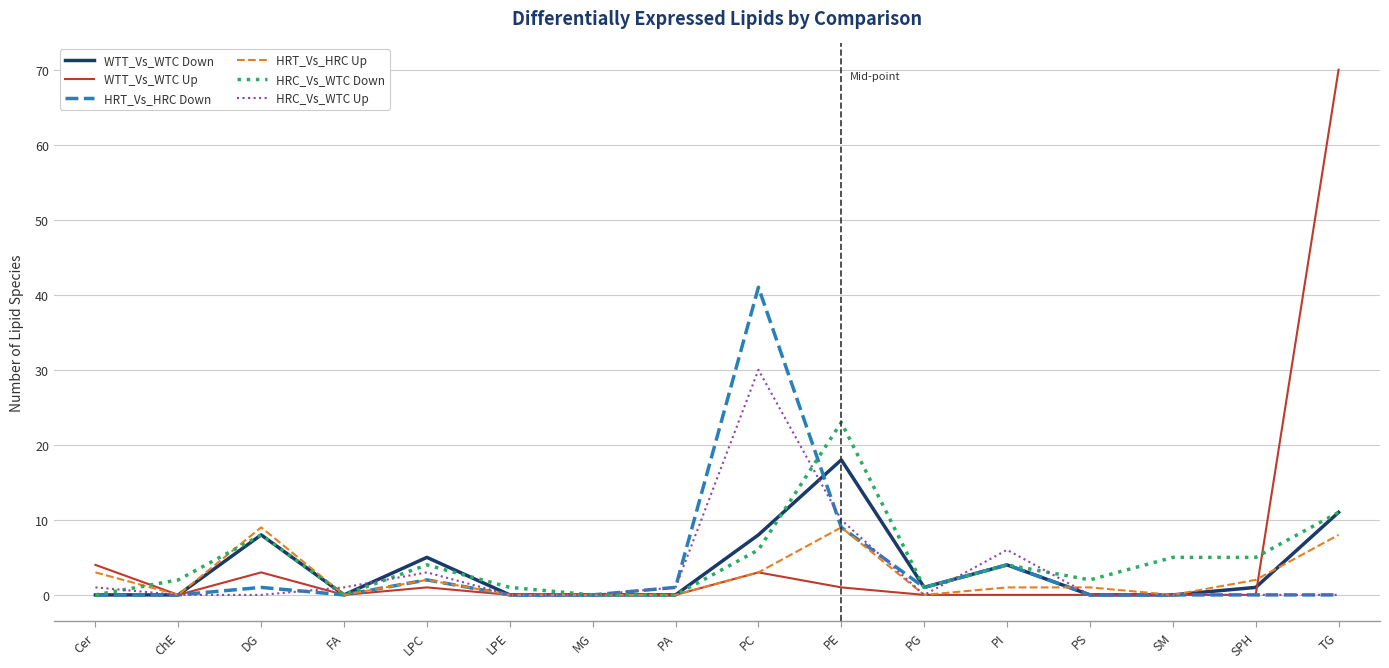

What is the maximum value shown in the chart?

70